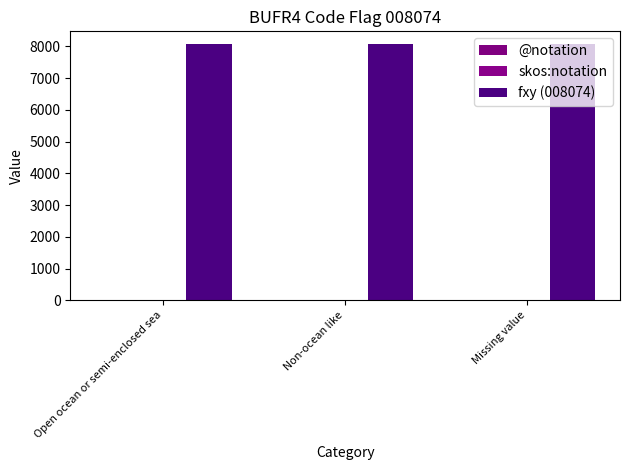

Rank the series by their maximum value, from highest to lowest.

fxy (008074), @notation, skos:notation